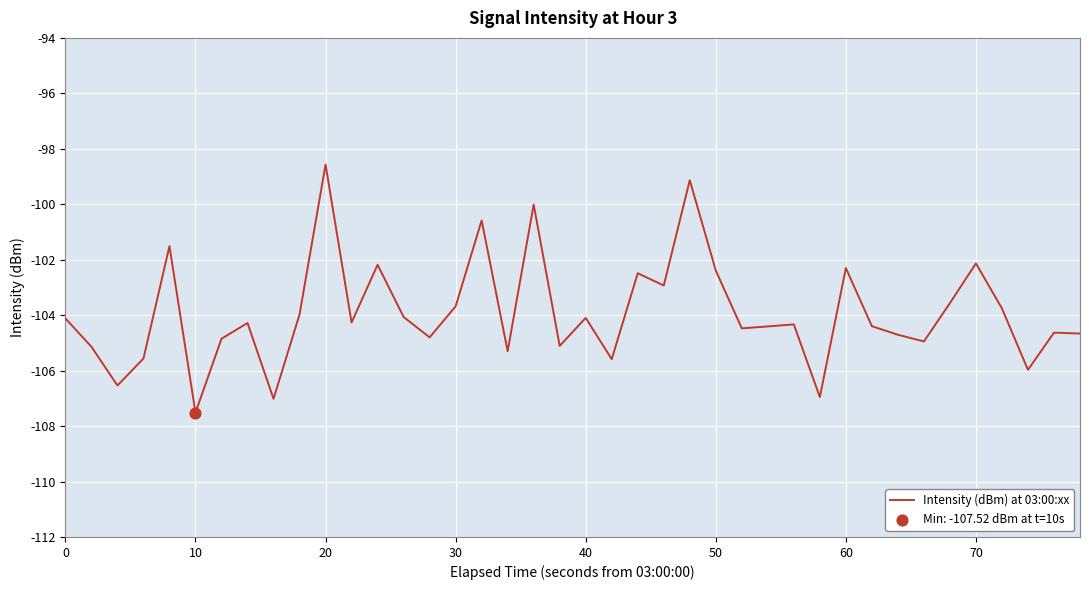

What is the difference between the maximum and minimum values?

8.9